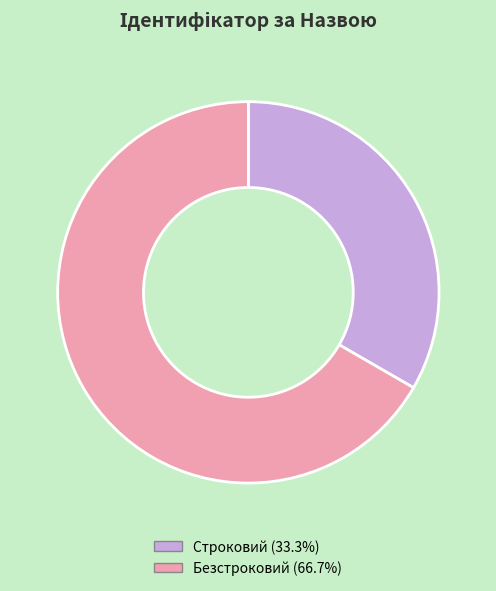

Which slice represents more than half of the pie?

Безстроковий